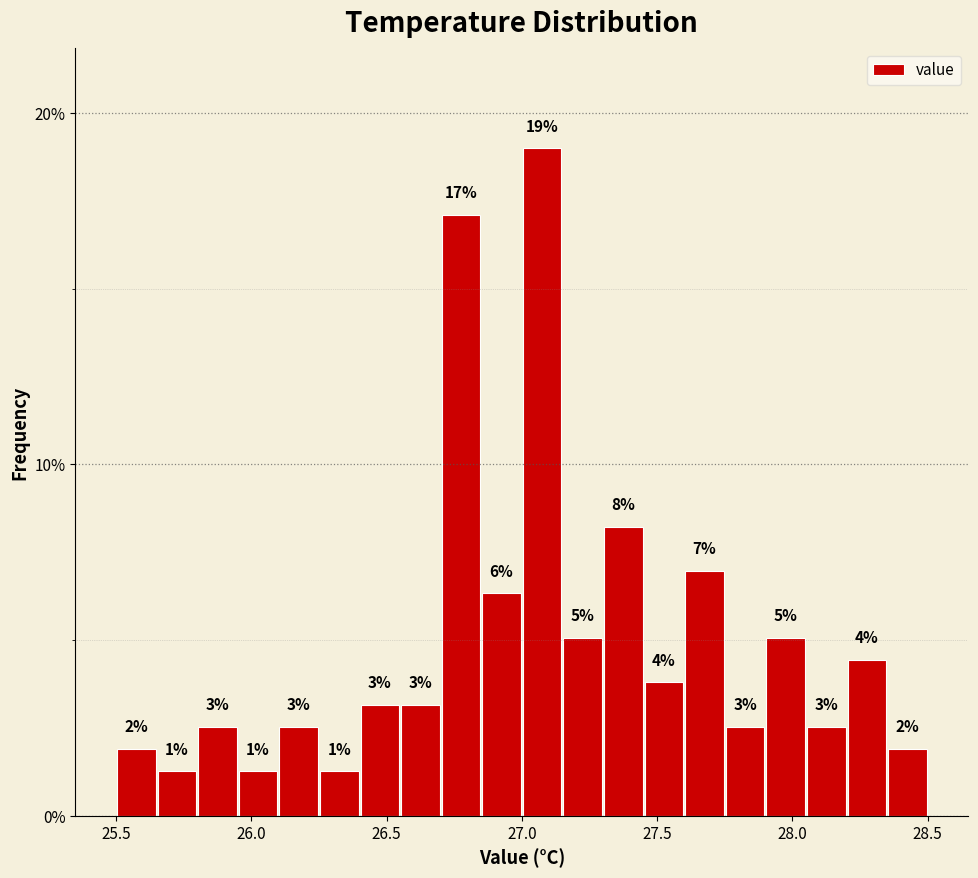

Read against the x-axis, roughly where is the centre of the tallest bar?

27.10